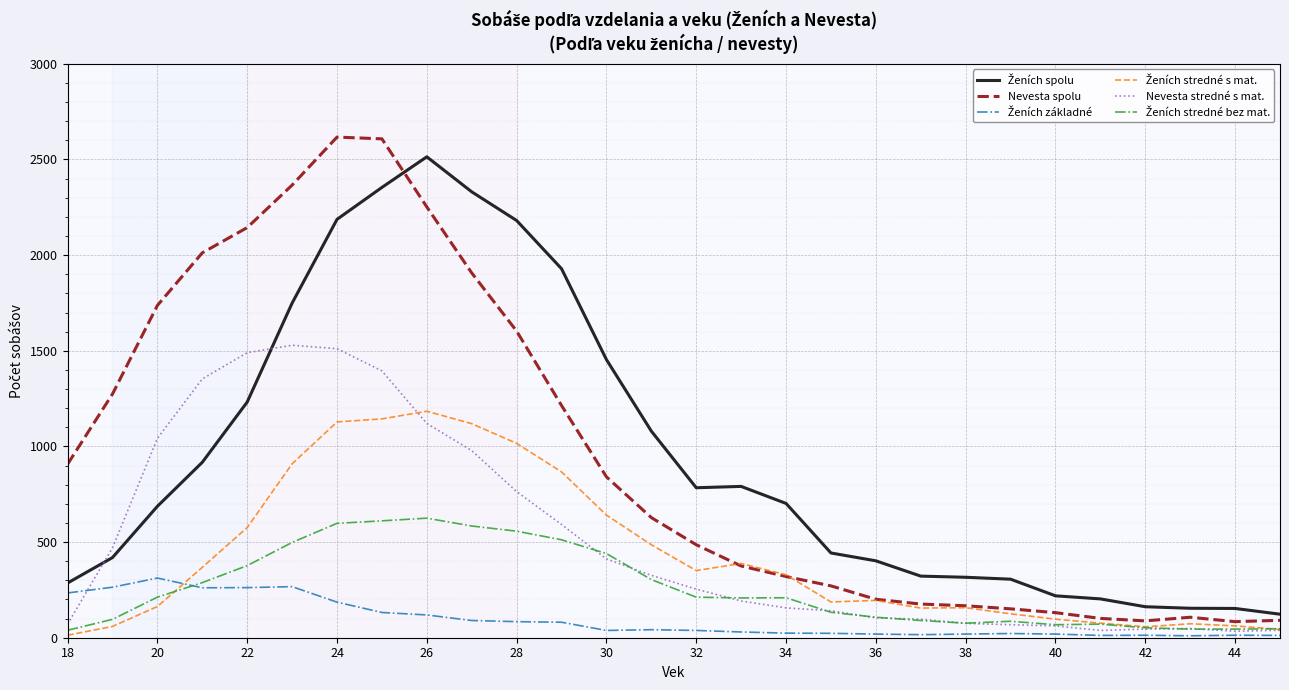

Does the chart have visible grid lines?

Yes